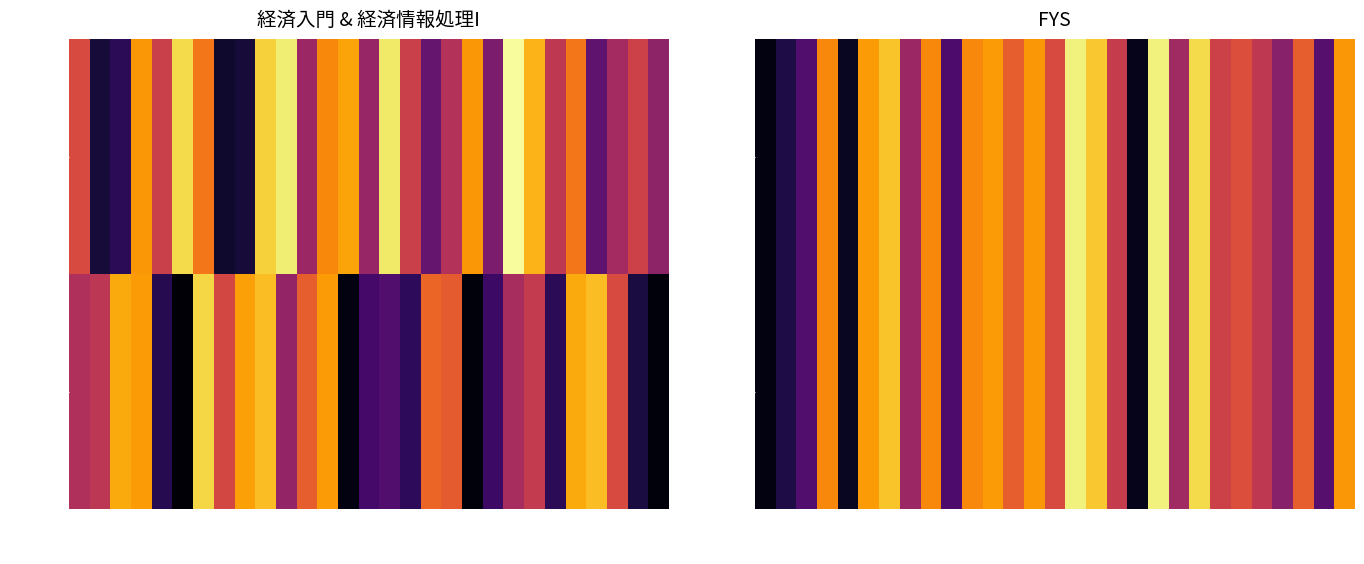

Rank the categories by Subject B value from lowest to highest.

201801078, 201807664, 201802827, 201801104, 201804089, 201801927, 201809505, 201809337, 201803343, 201807806, 201809238, 201806951, 201809161, 201806424, 201809222, 201804668, 201809381, 201802079, 201803769, 201804090, 201805347, 201809882, 201803146, 201804559, 201803153, 201806712, 201808742, 201806659, 201807707